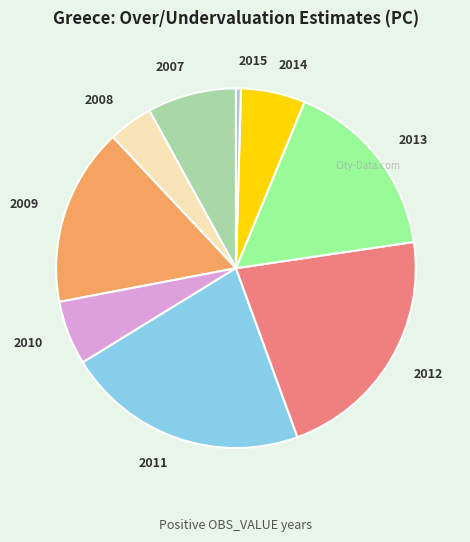

Is 2010 the majority of the pie?

No